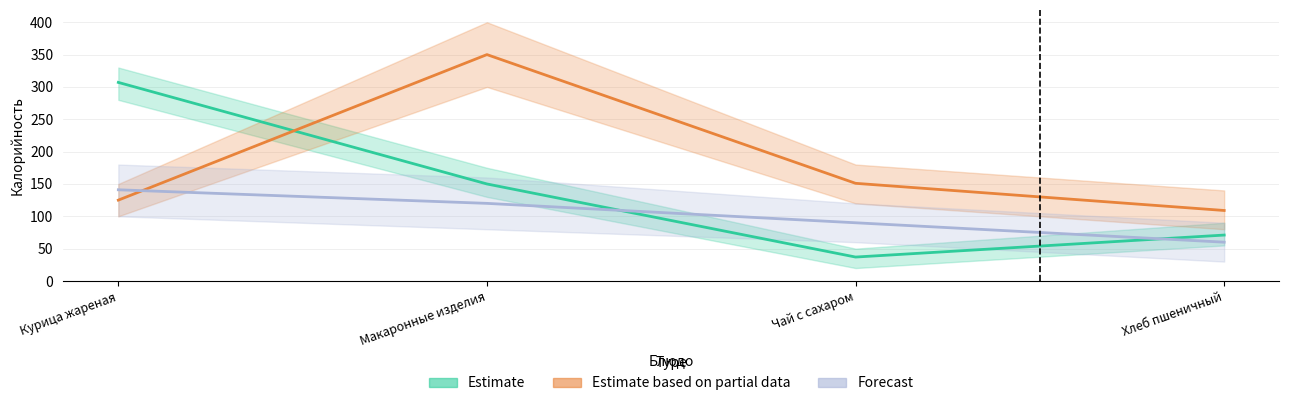

Which series changed the most between Курица жареная and Хлеб пшеничный?

Estimate